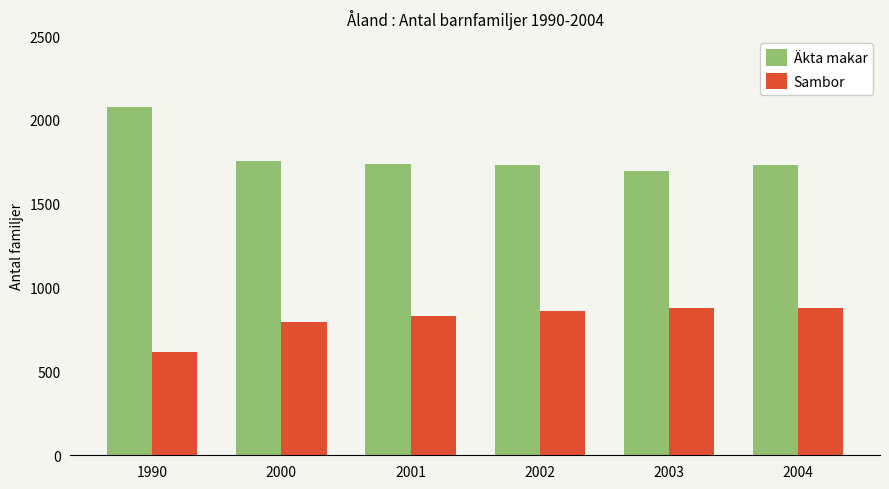

How many bars are there in total?

12